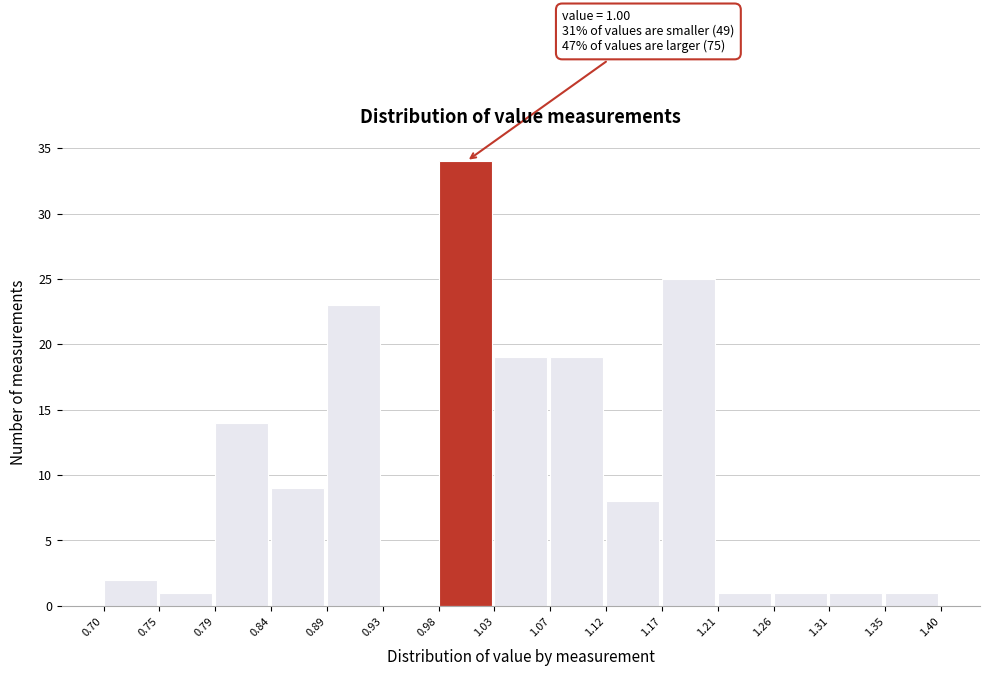

Over which range of the x-axis is the bar tallest?

0.98 to 1.03